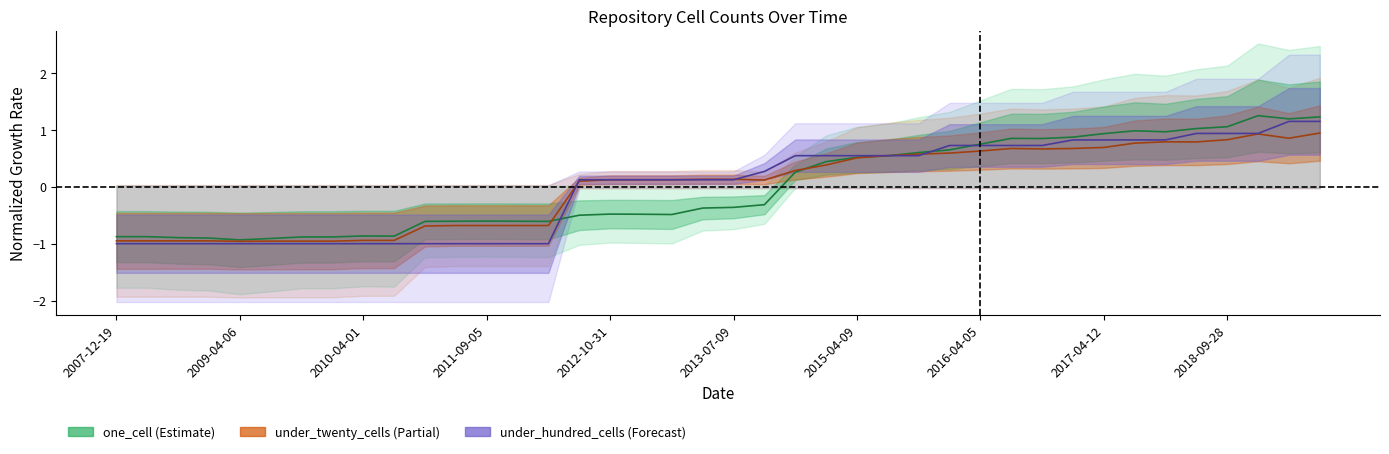

What is the approximate value of under_hundred_cells at 2009-06-17?

-1.0